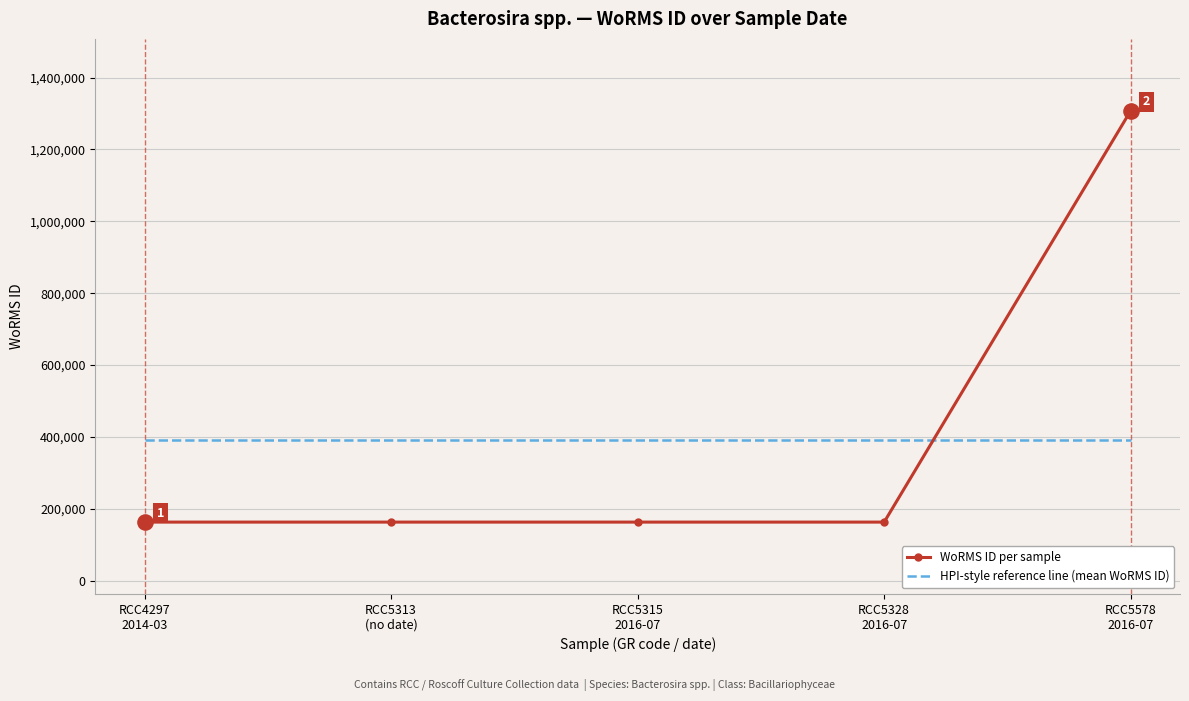

Which series has the widest spread of values?

WoRMS ID per sample